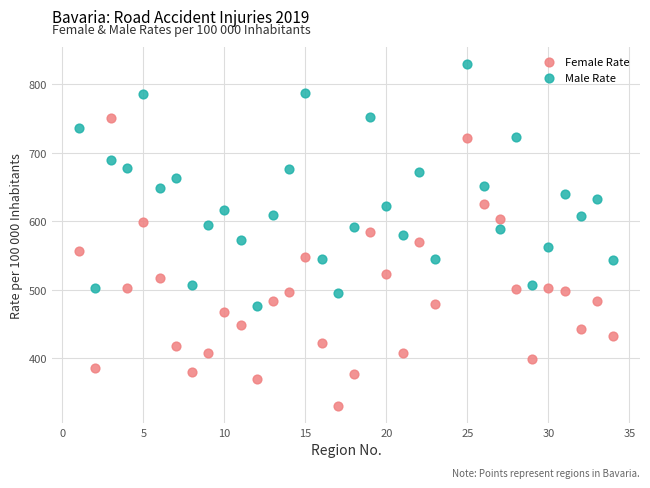

Which series has the widest spread of Y values?

Female Rate